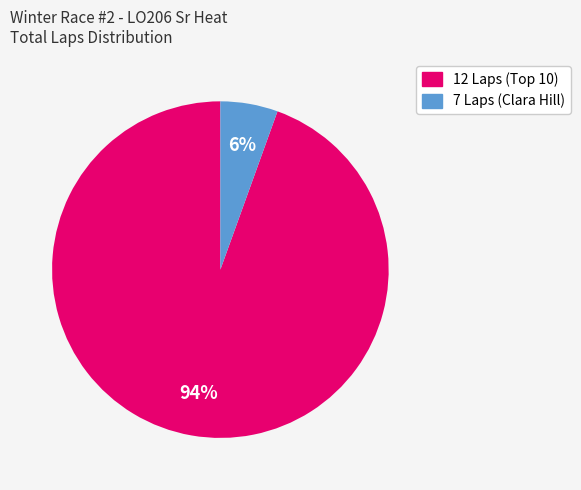

Is there any slice that represents more than half of the pie?

Yes